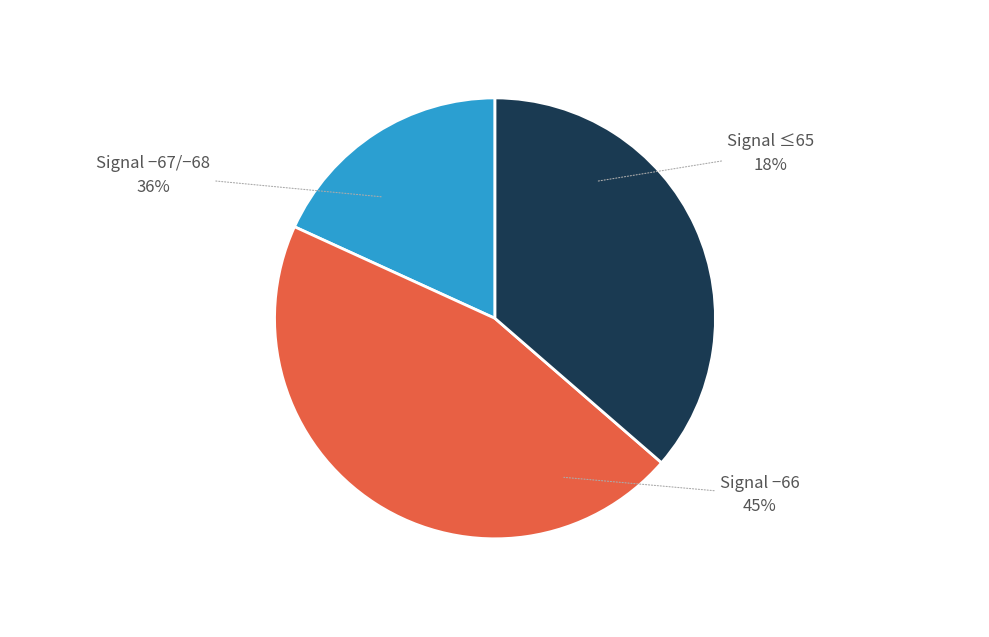

Is 0 the majority of the pie?

No